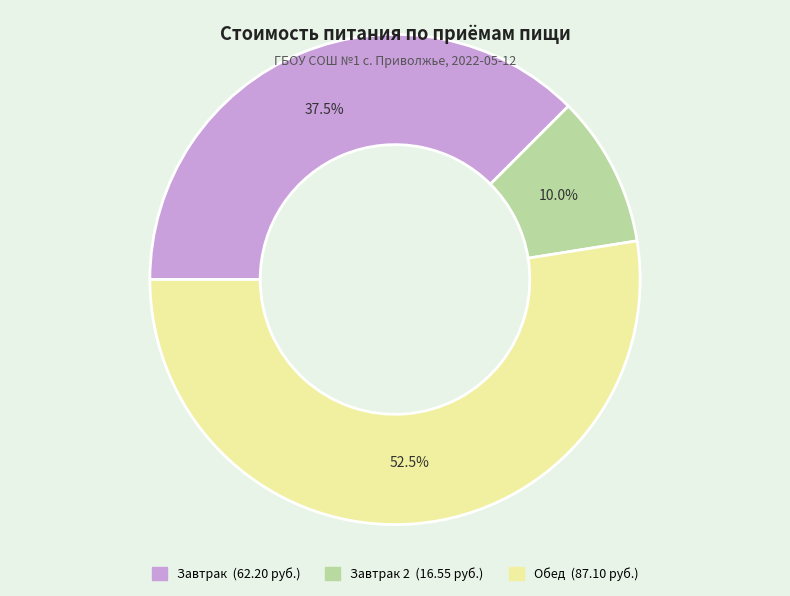

Does any single category account for the majority?

Yes